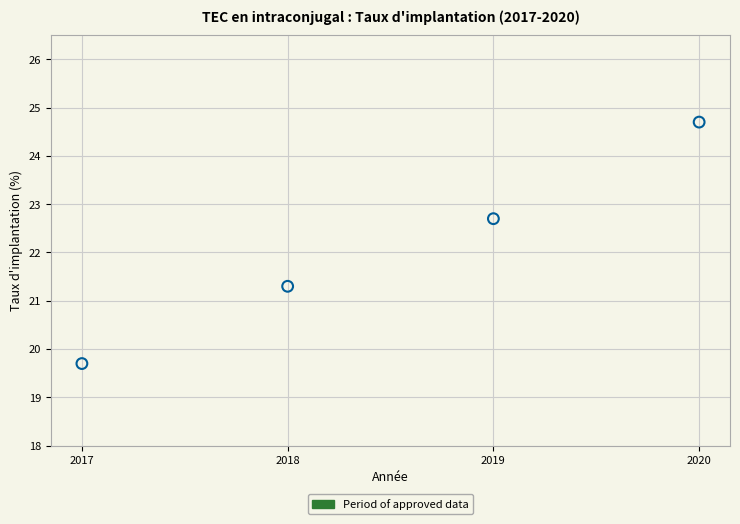

What is the range of X values (max minus min)?

3.0